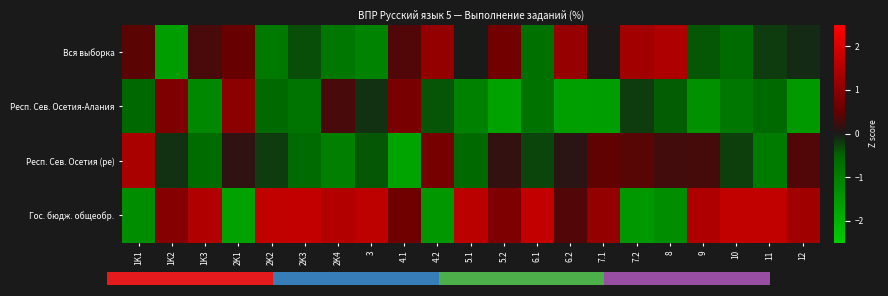

What is the greatest value displayed?

1.7